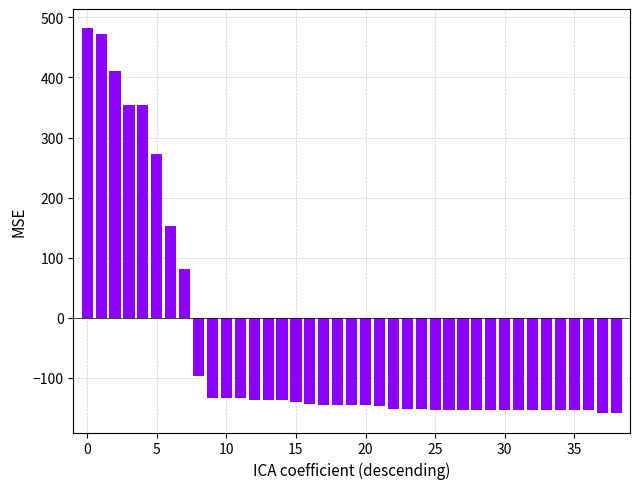

What is the average value?

-50.0